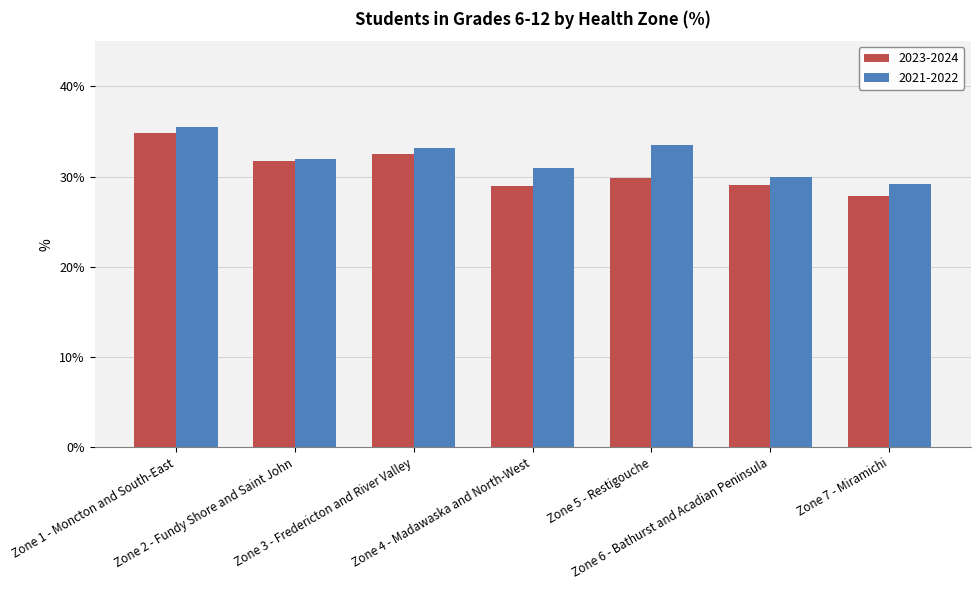

The value of 2021-2022 at Zone 7 - Miramichi is 6.2. True or false?

False